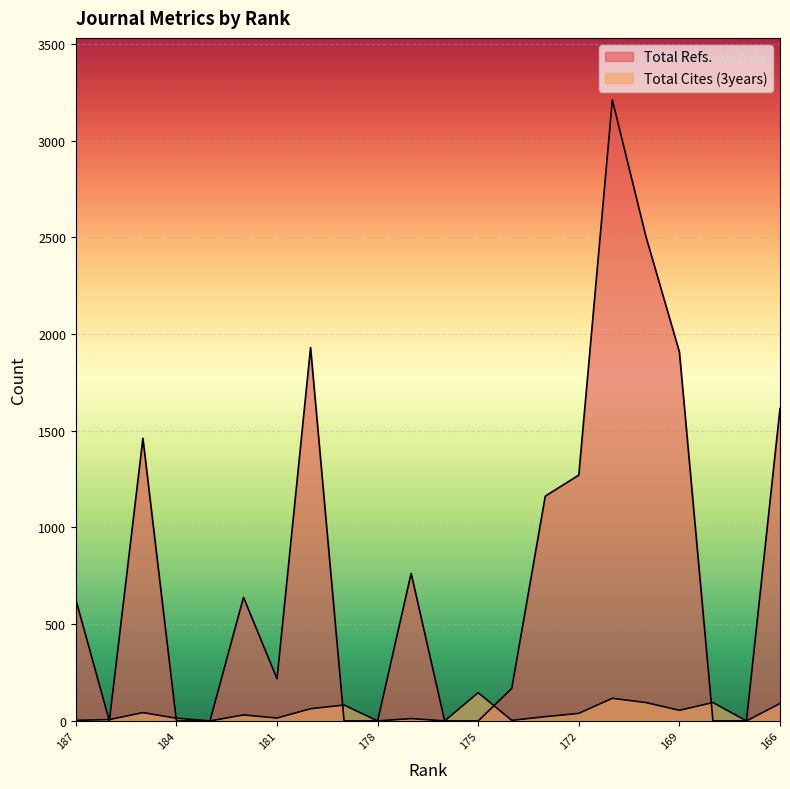

Between 180 and 168, which series saw the biggest shift?

Total Refs.